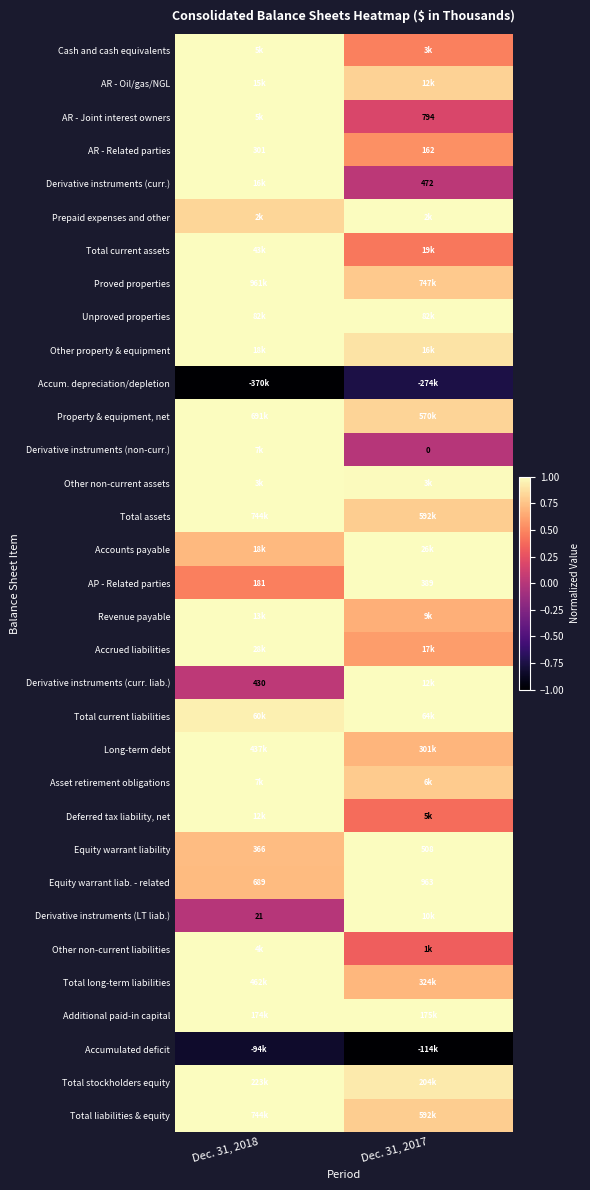

List the labels in order of AR - Joint interest owners value, smallest first.

Dec. 31, 2017, Dec. 31, 2018